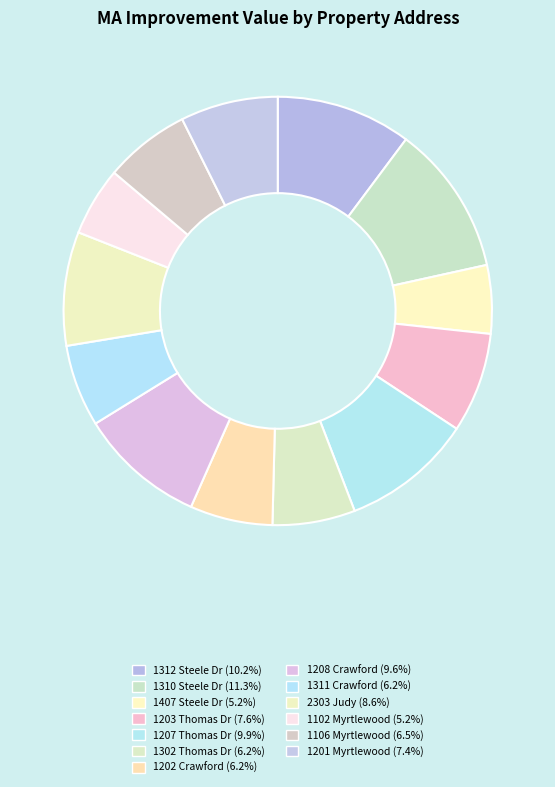

True or false: 1207 Thomas Dr accounts for 22% of the total.

False